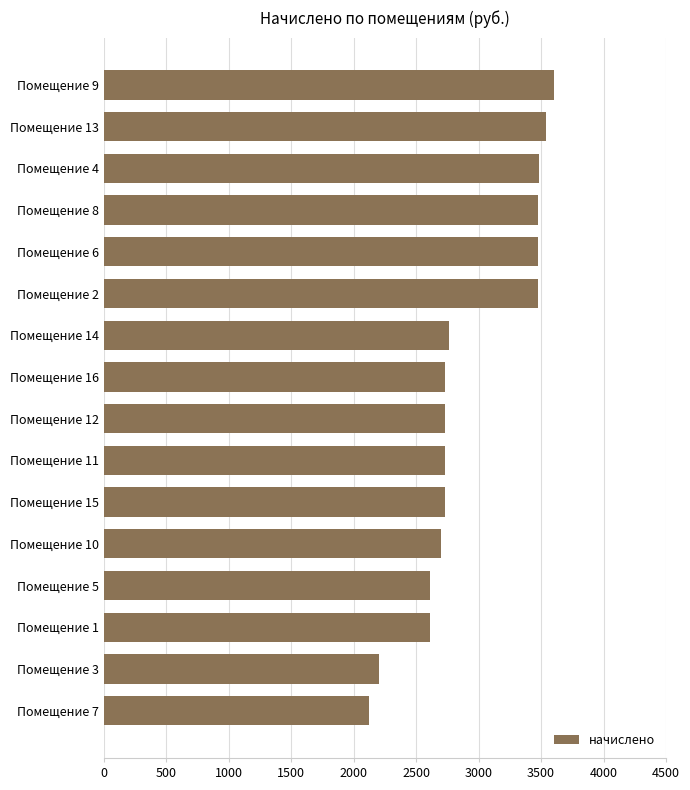

Which label corresponds to the smallest value in the chart?

Помещение 7